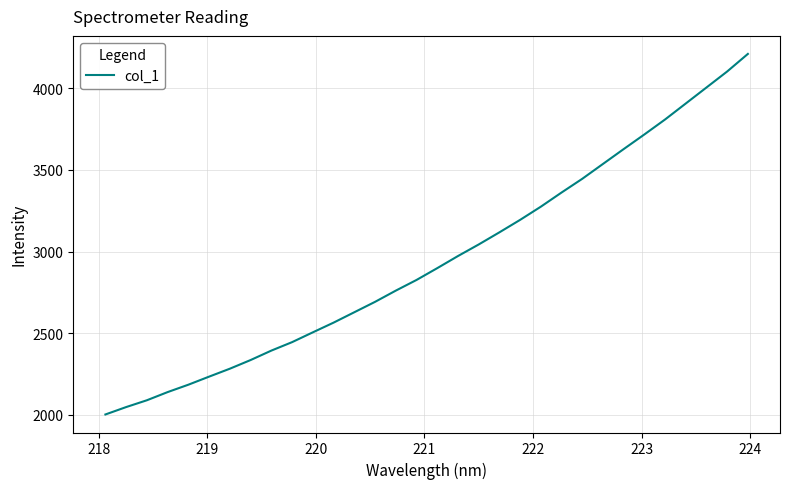

What is the greatest value displayed?

4210.5